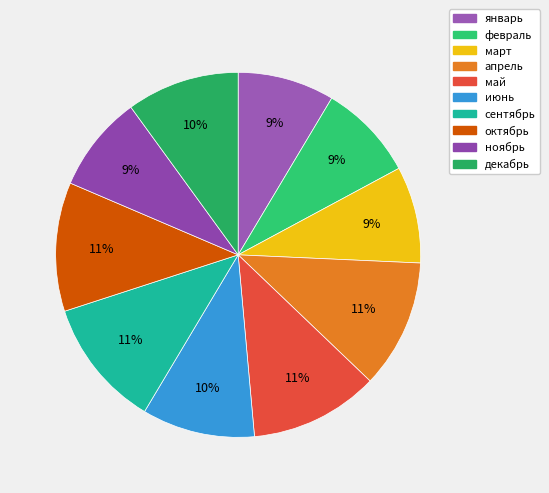

Count the number of slices in the pie.

10